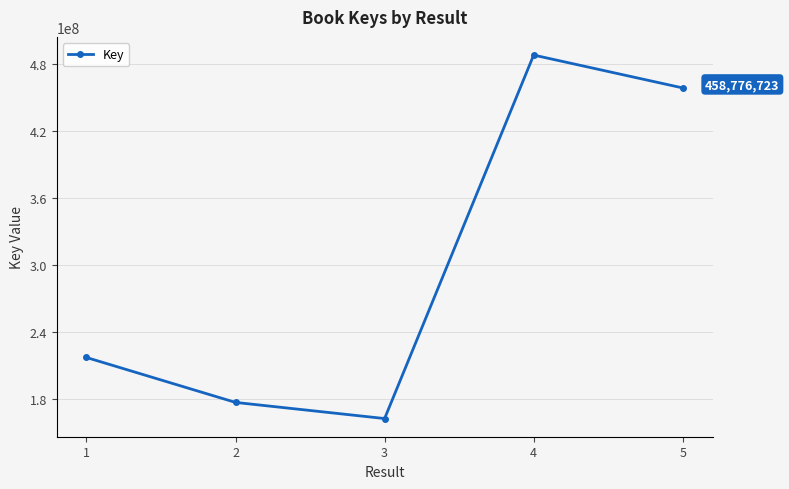

Is this an area chart (filled region under the line)?

No